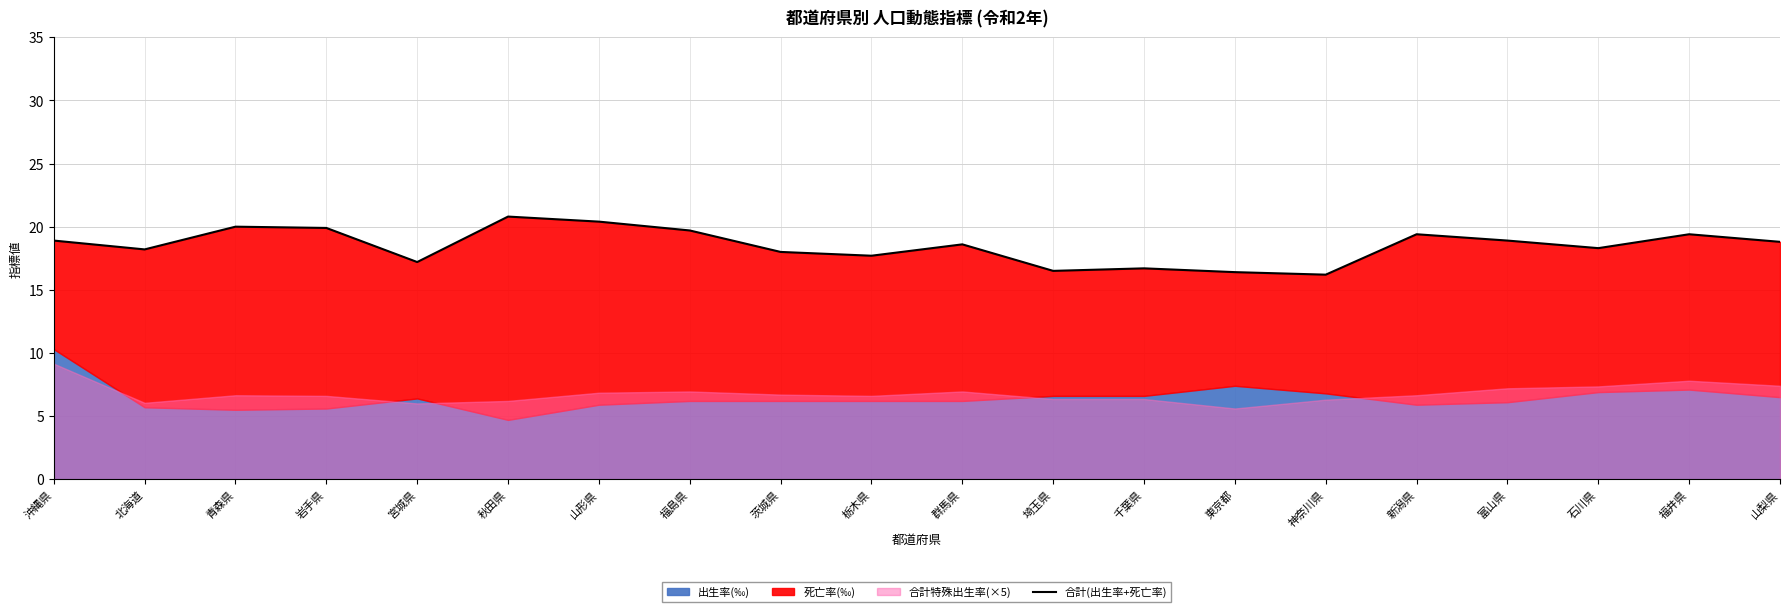

What value does the data have at 青森県?

20.0